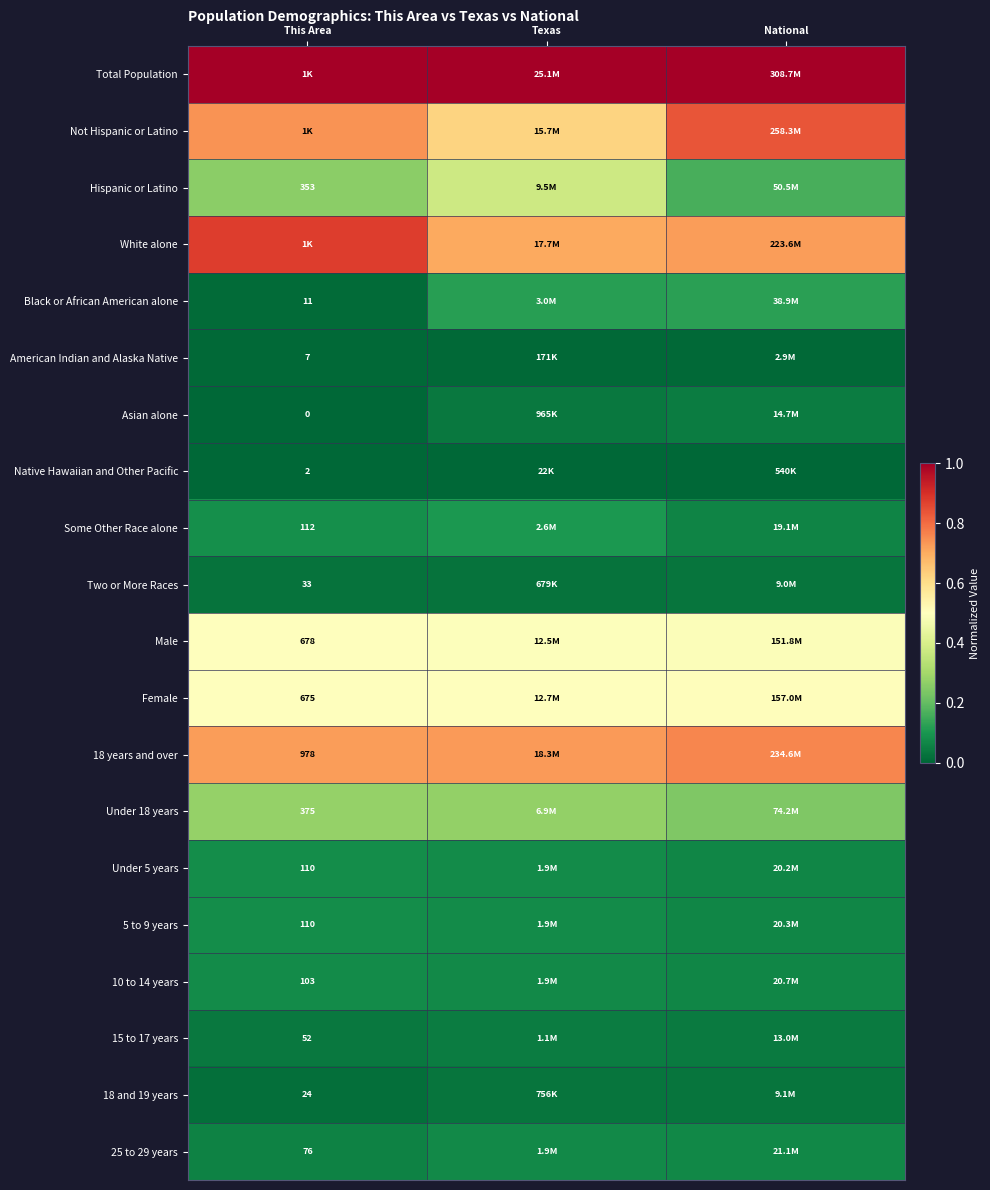

What is the spread (max minus min) of values at National?

1.0